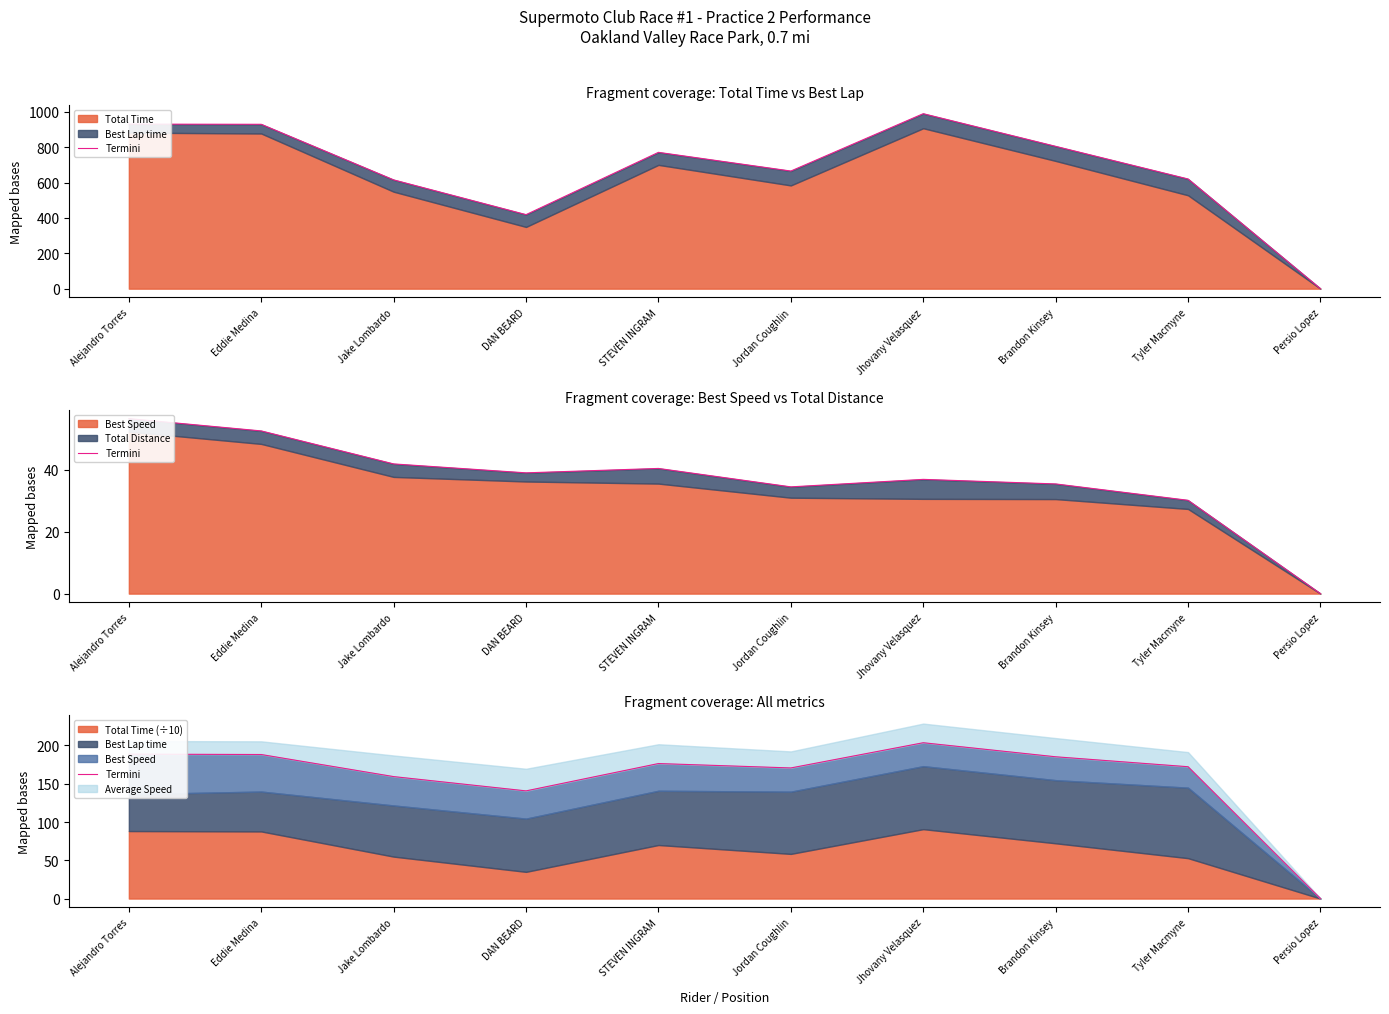

What is the change in value from Jake Lombardo to Jordan Coughlin?

+11.3